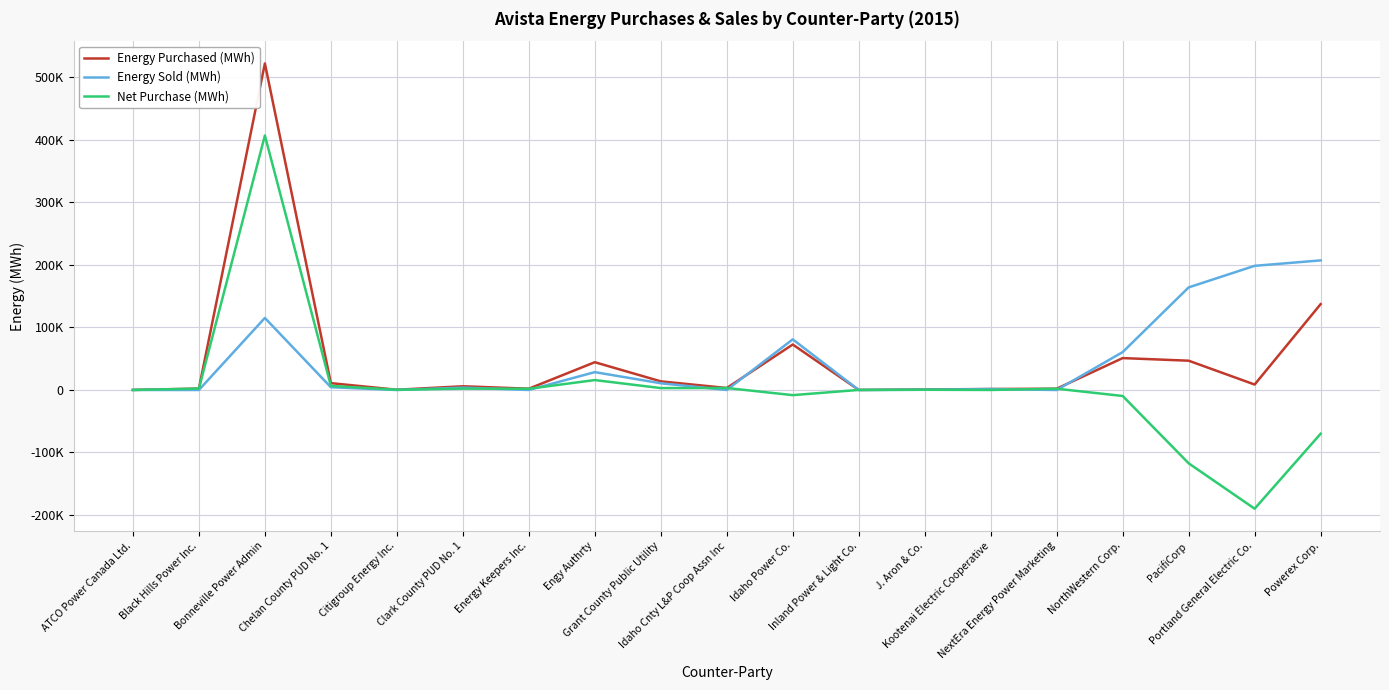

Does the chart have visible grid lines?

Yes